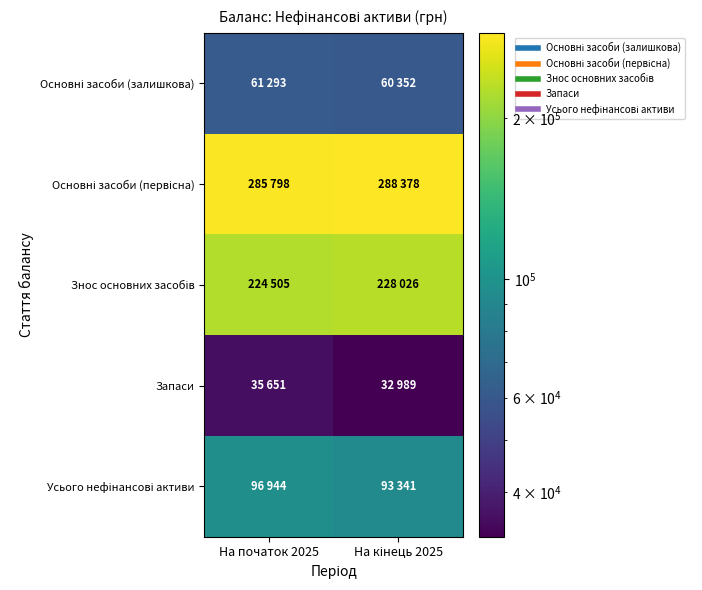

Count the number of categories in the chart.

2